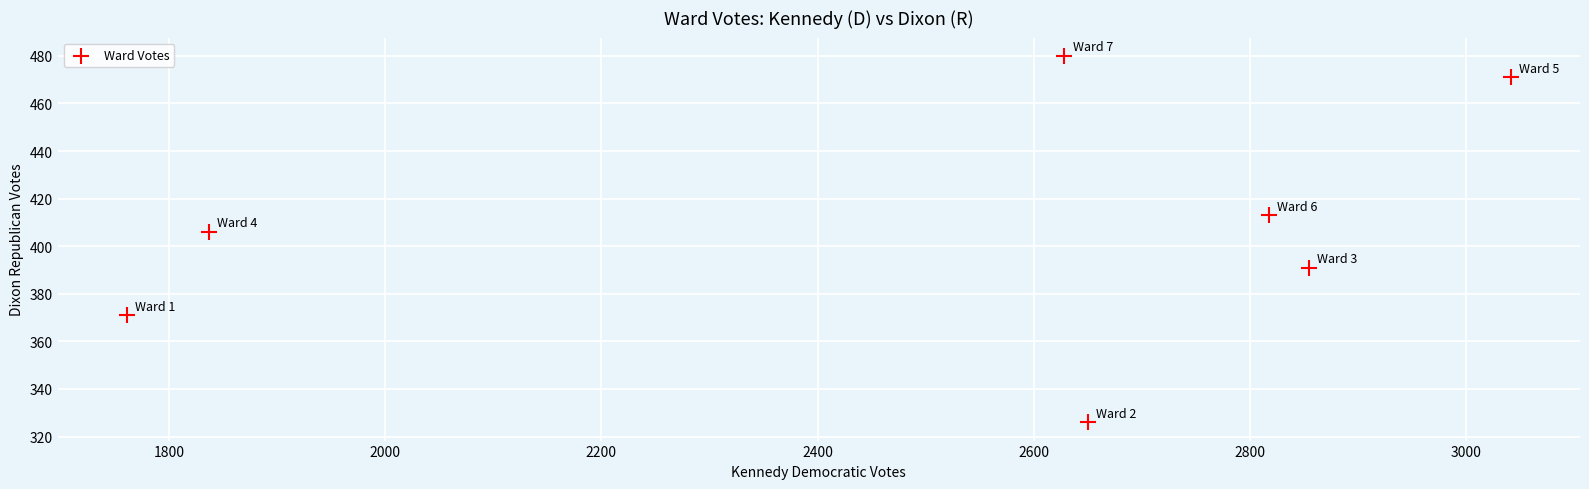

What Y value in the scatter plot is closest to 403?

406